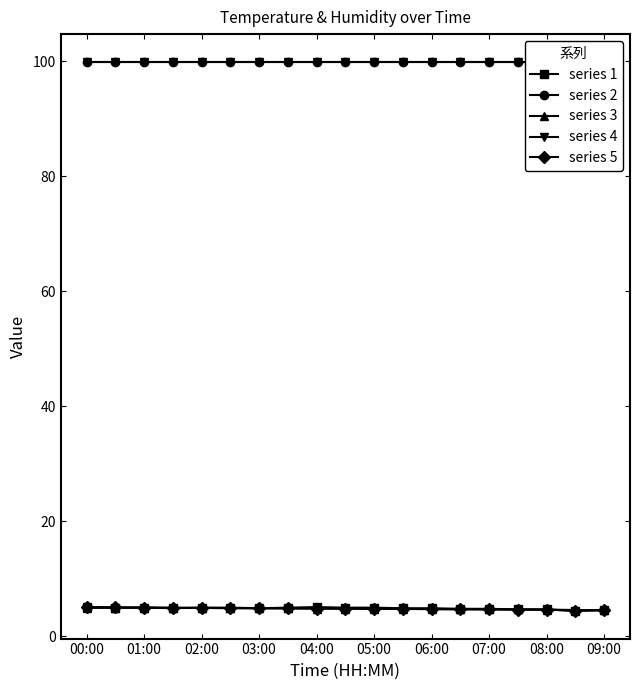

What is the average value of the series 5 series?

4.8